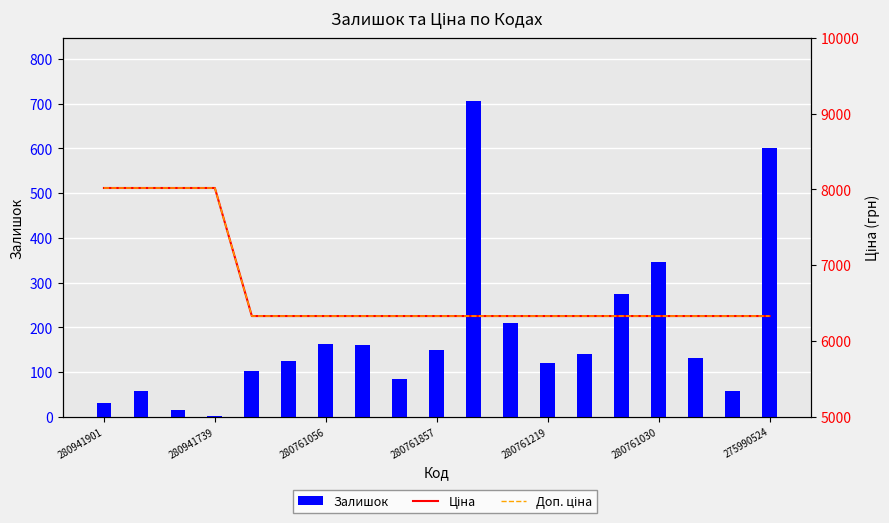

At how many categories does at least one series exceed 5495?

19